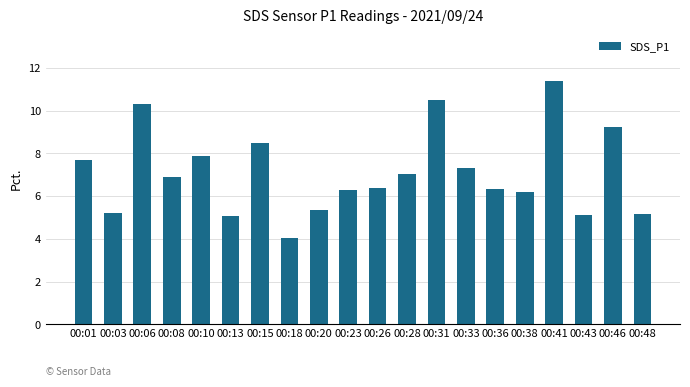

Which category has the lowest value across all series?

00:18